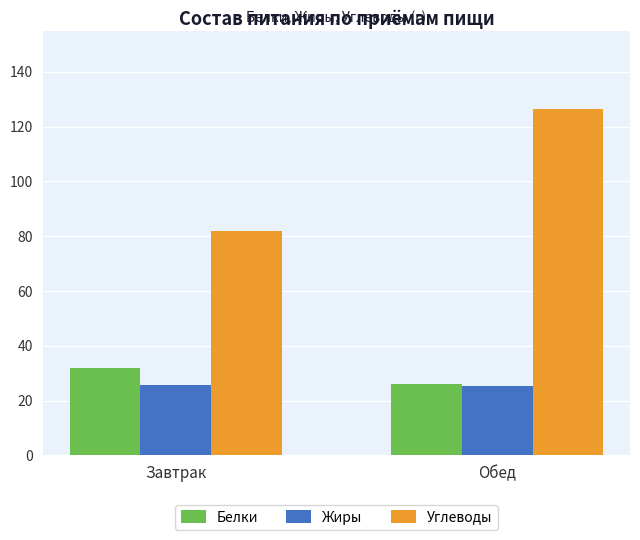

Are the bars grouped side by side (vs. stacked)?

Yes